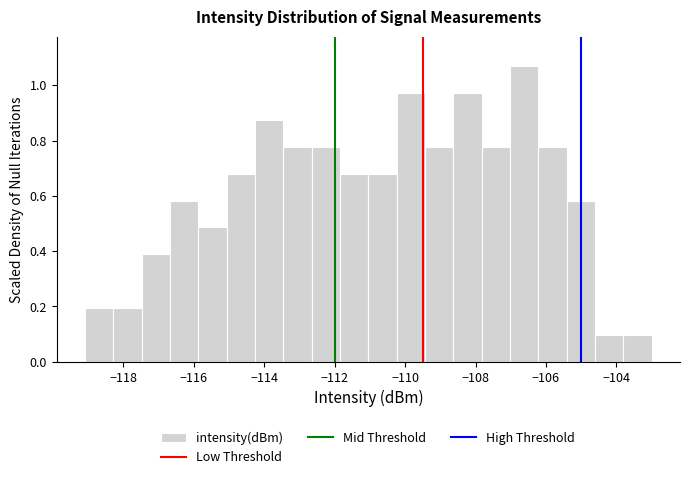

Reading left to right, transcribe this chart: for each bar, give the range it covers on the x-axis and its height. Neither the bar edges nor the heights are printed on the chart, so give them approximately, as read against the axes.

-119.0 to -118.2: 0.20
-118.2 to -117.4: 0.20
-117.4 to -116.6: 0.38
-116.6 to -115.8: 0.58
-115.8 to -115.0: 0.48
-115.0 to -114.2: 0.68
-114.2 to -113.4: 0.88
-113.4 to -112.6: 0.78
-112.6 to -111.8: 0.78
-111.8 to -111.0: 0.68
-111.0 to -110.2: 0.68
-110.2 to -109.4: 0.98
-109.4 to -108.6: 0.78
-108.6 to -107.8: 0.98
-107.8 to -107.0: 0.78
-107.0 to -106.2: 1.06
-106.2 to -105.4: 0.78
-105.4 to -104.6: 0.58
-104.6 to -103.8: 0.10
-103.8 to -103.0: 0.10